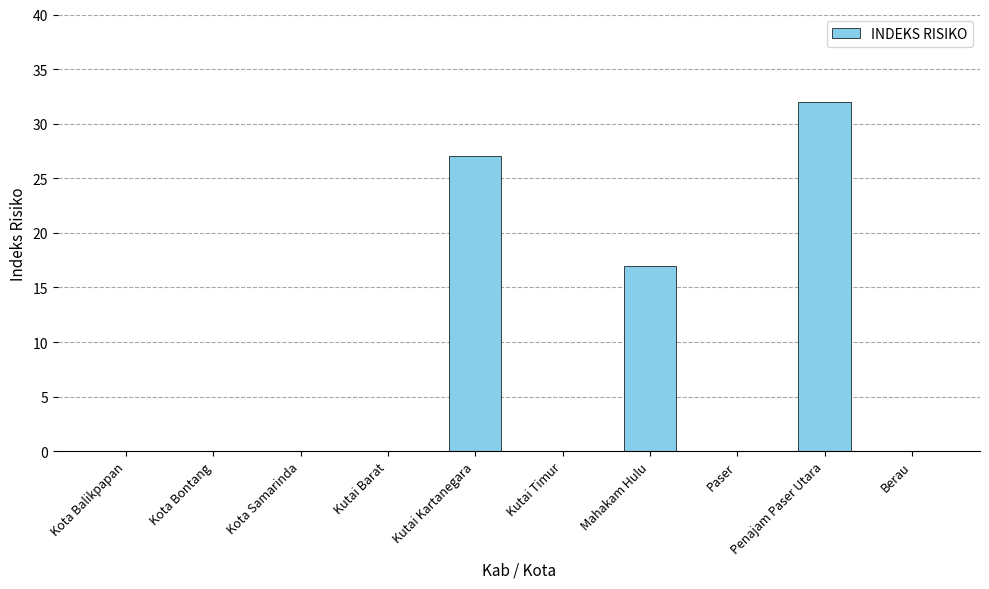

What is the change in value from Penajam Paser Utara to Berau?

-32